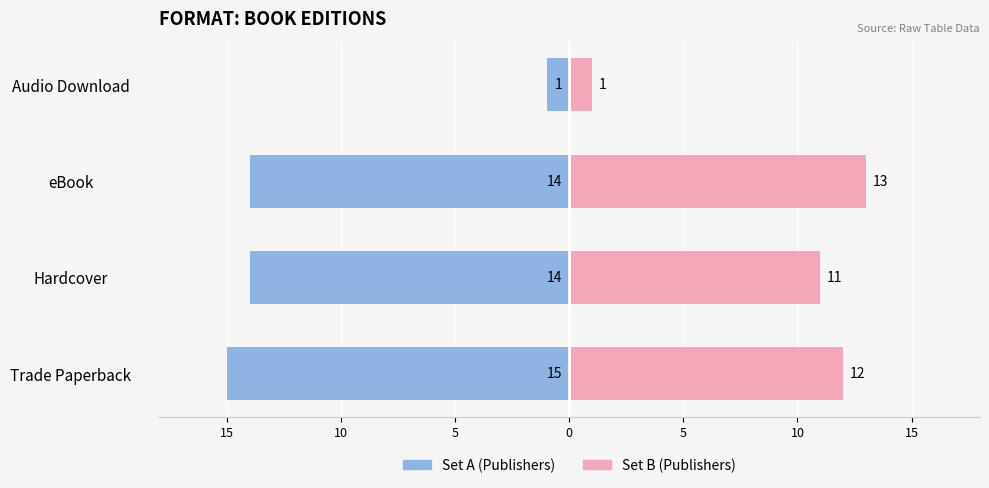

The Publishers (Set B) series shows 7 at Hardcover. True or false?

False